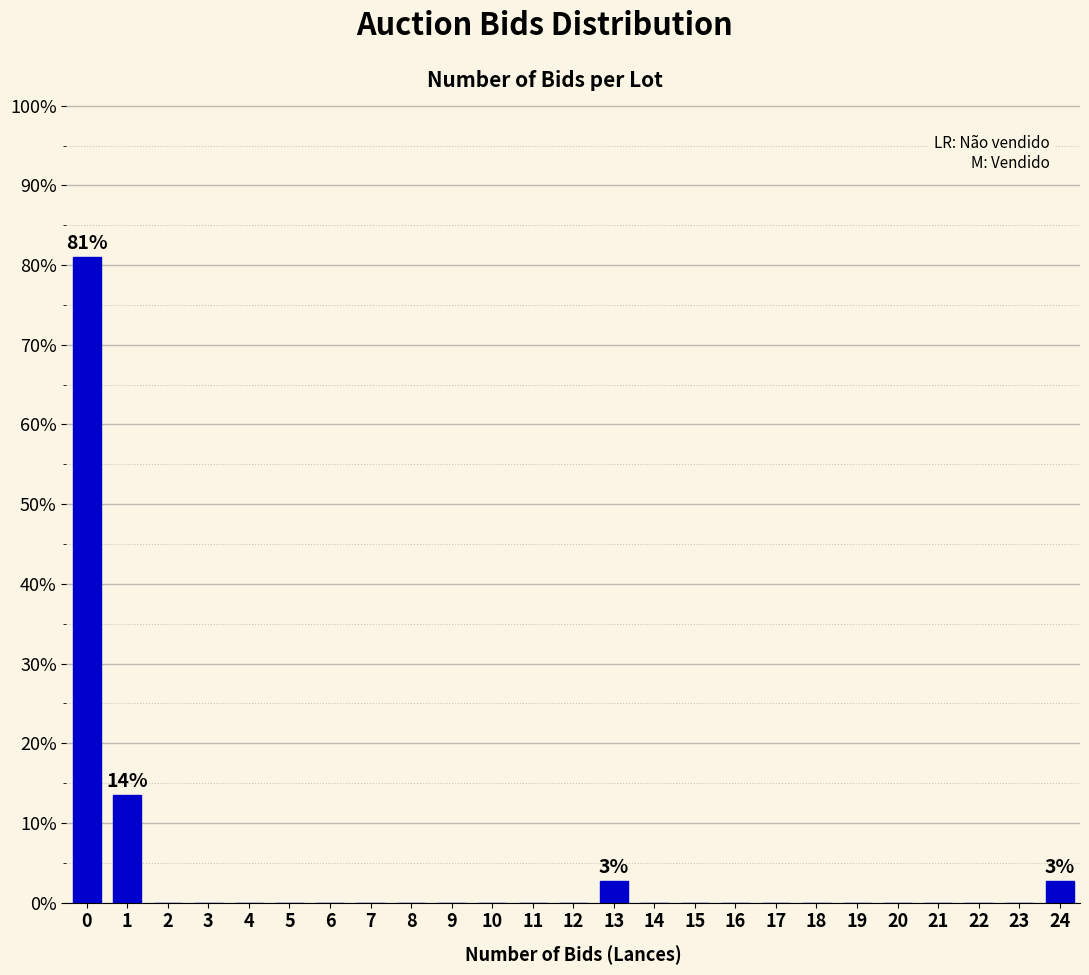

Reading left to right, list all the values displayed in this chart.

0=81.1	1=13.5	2=0.0	3=0.0	4=0.0	5=0.0	6=0.0	7=0.0	8=0.0	9=0.0	10=0.0	11=0.0	12=0.0	13=2.7	14=0.0	15=0.0	16=0.0	17=0.0	18=0.0	19=0.0	20=0.0	21=0.0	22=0.0	23=0.0	24=2.7